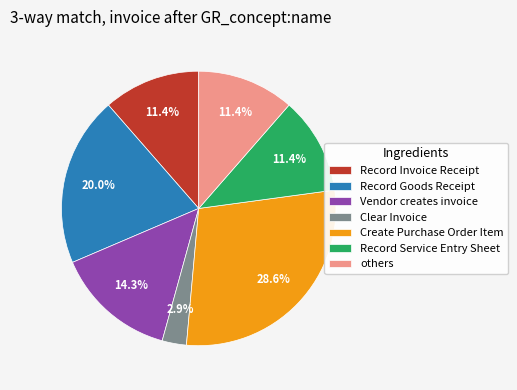

What percentage is NOT represented by Clear Invoice?

97.1%